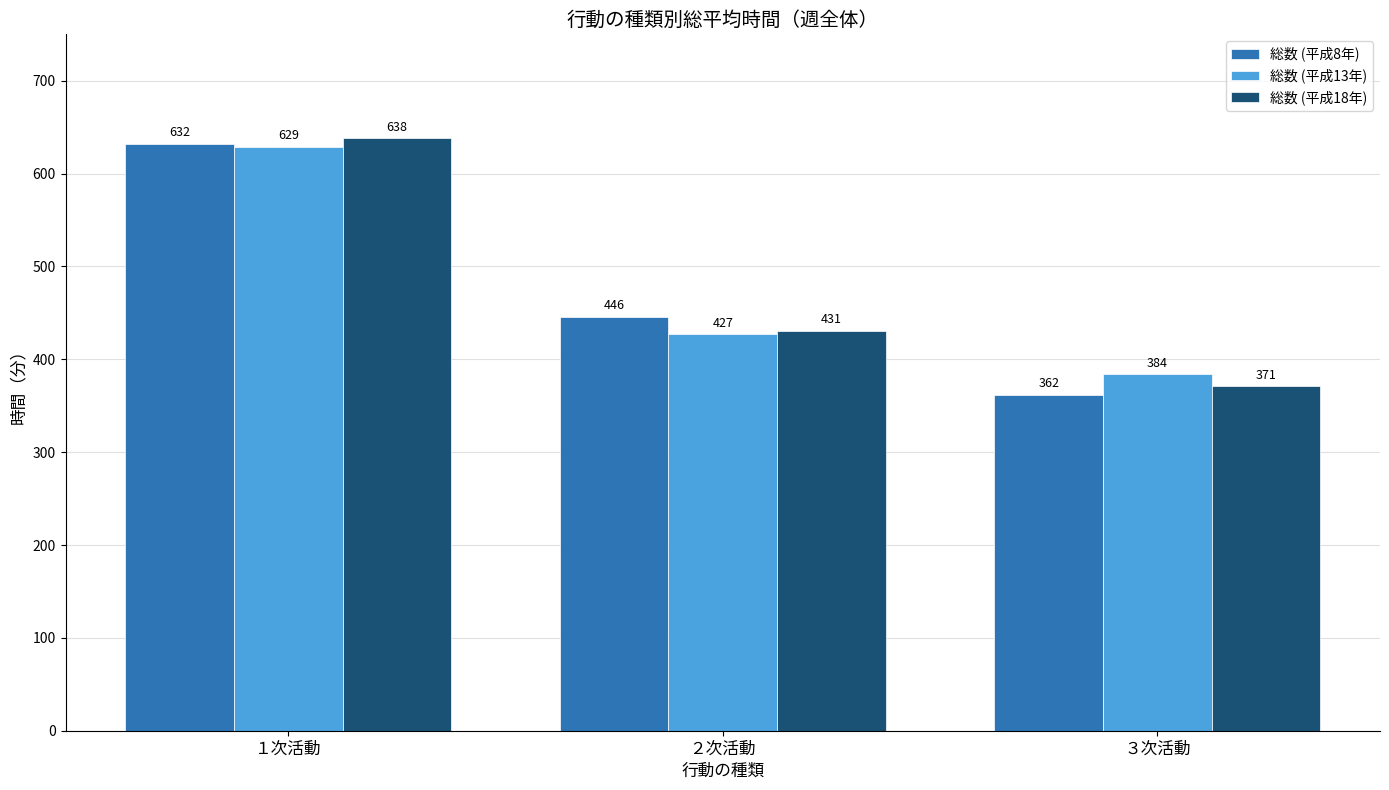

Reading left to right, transcribe all the data shown in this chart.

総数 (平成8年): １次活動=632	２次活動=446	３次活動=362
総数 (平成13年): １次活動=629	２次活動=427	３次活動=384
総数 (平成18年): １次活動=638	２次活動=431	３次活動=371